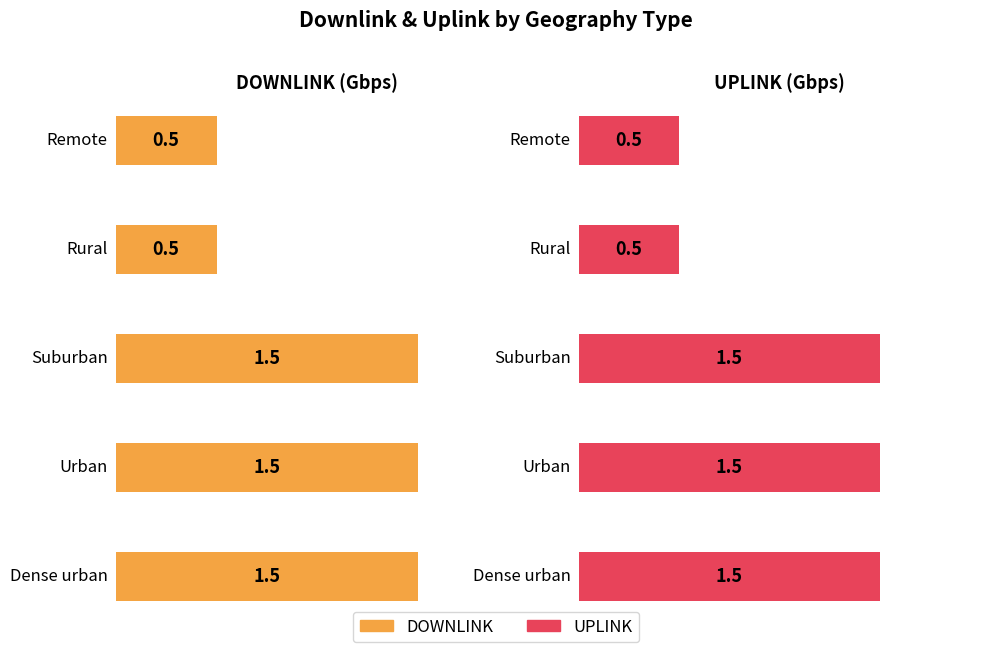

What is the difference between the maximum and second lowest values in the UPLINK series?

1.0